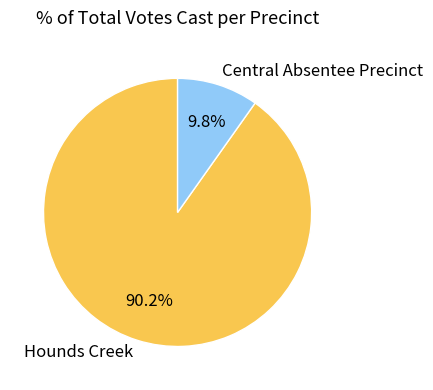

Is there any slice that represents more than half of the pie?

Yes